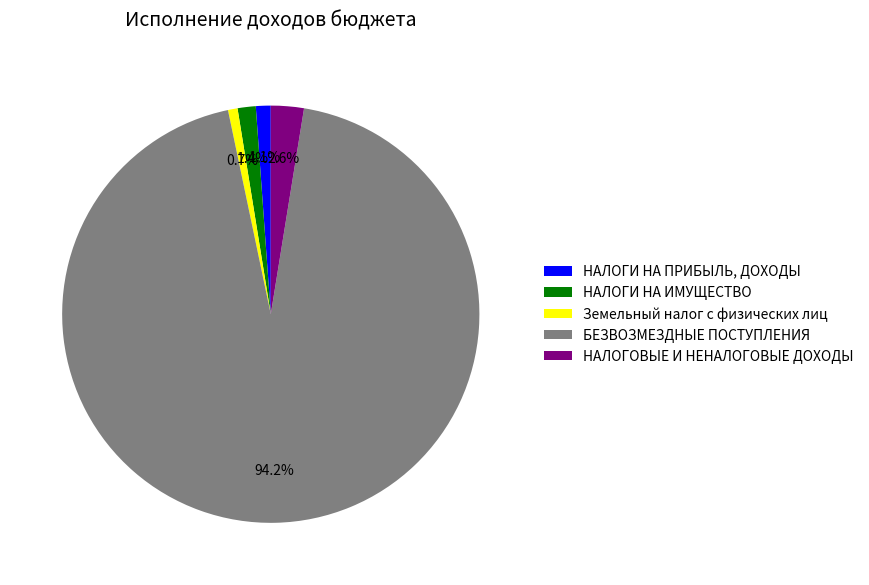

To the nearest percent, what is the difference between the БЕЗВОЗМЕЗДНЫЕ ПОСТУПЛЕНИЯ and НАЛОГОВЫЕ И НЕНАЛОГОВЫЕ ДОХОДЫ slice percentages?

92%